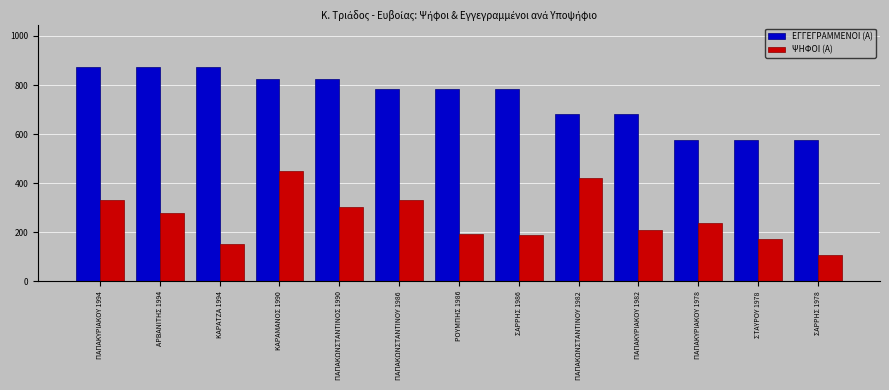

Rank the series by their maximum value, from highest to lowest.

ΕΓΓΕΓΡΑΜΜΕΝΟΙ (Α), ΨΗΦΟΙ (Α)